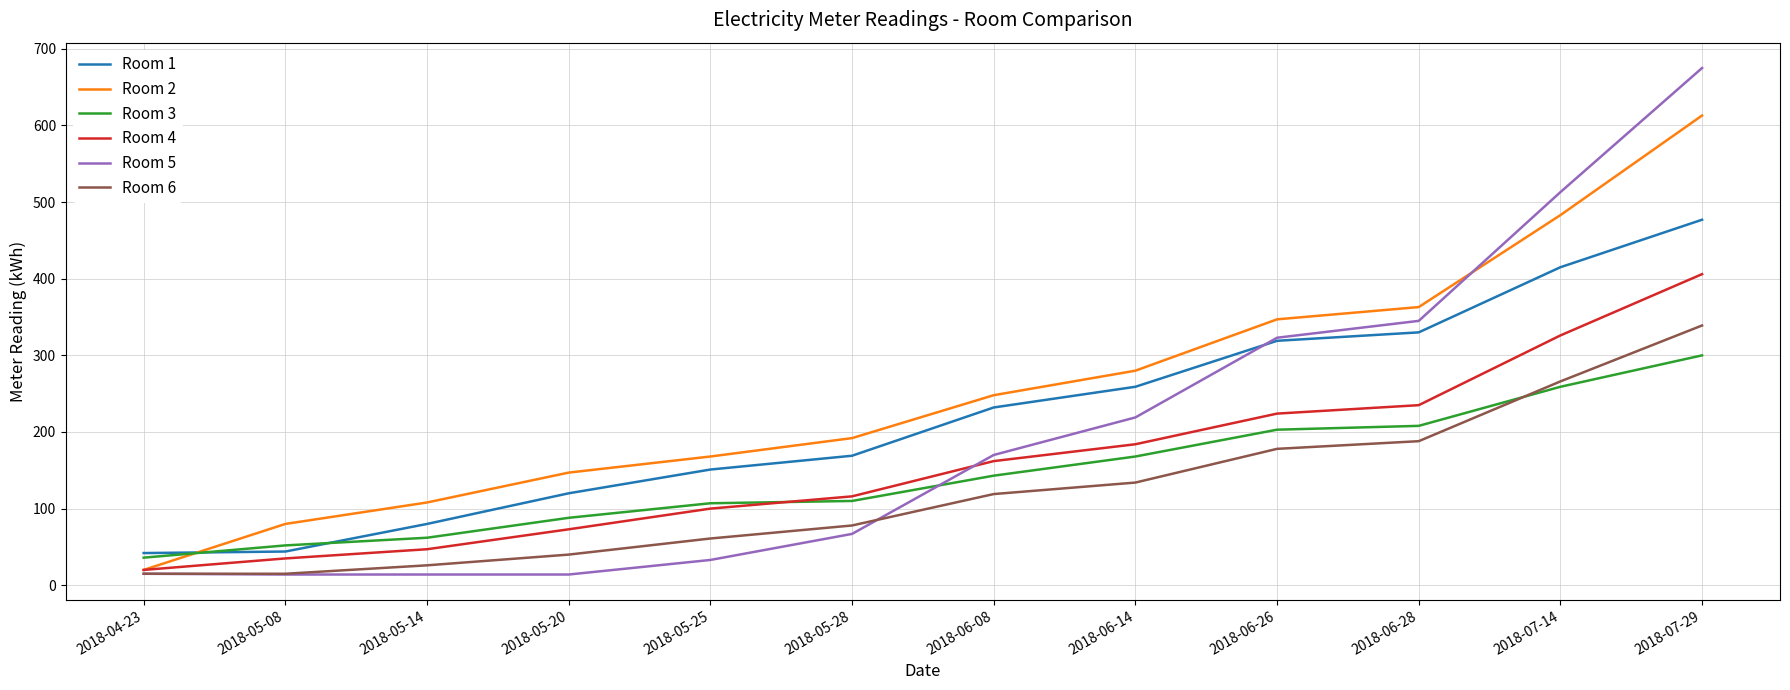

True or false: Room 4 has a value of 67 at 2018-05-25.

False